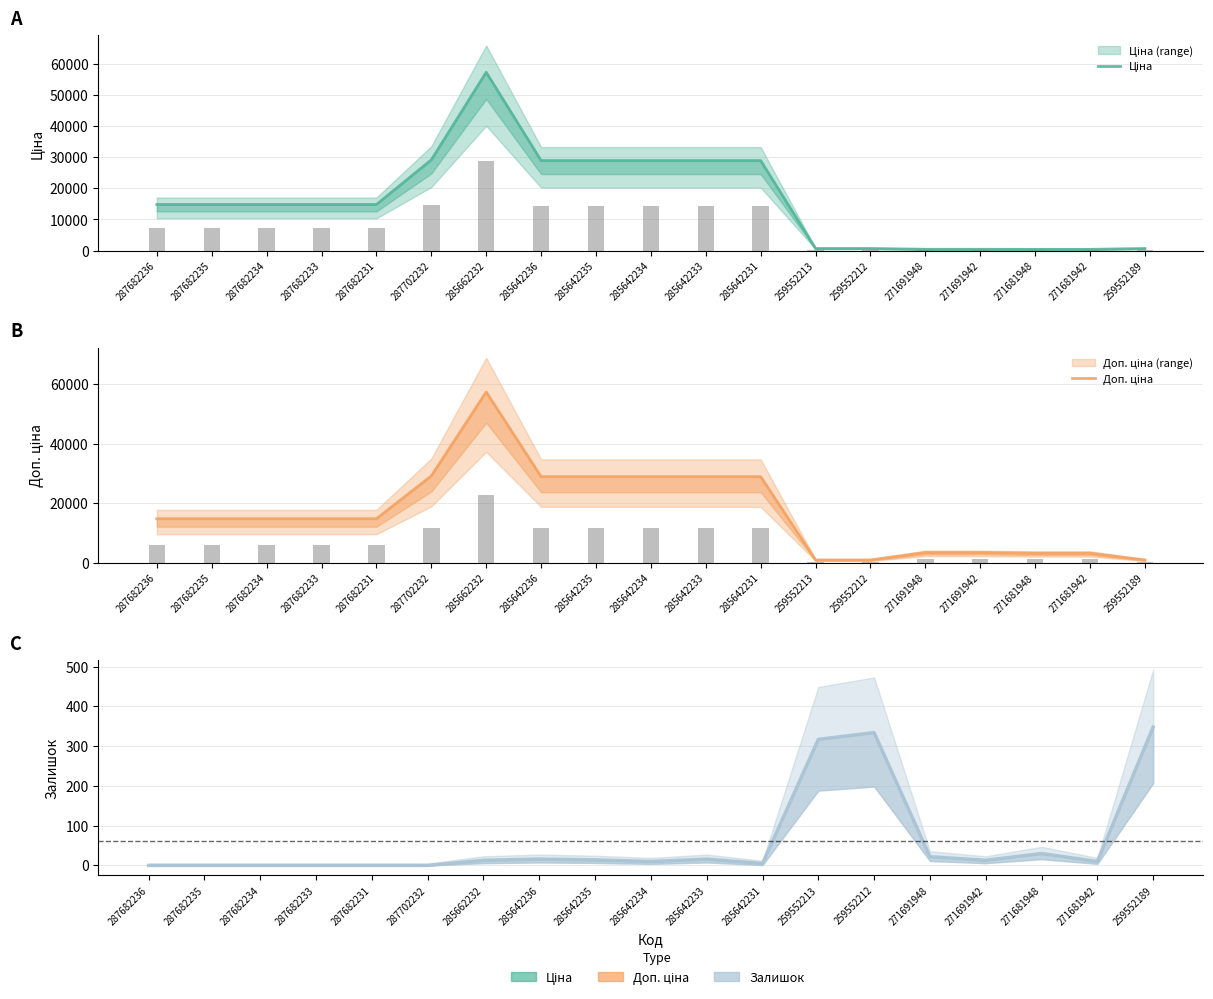

What is the difference between the highest and lowest values at 285642235?

28887.7